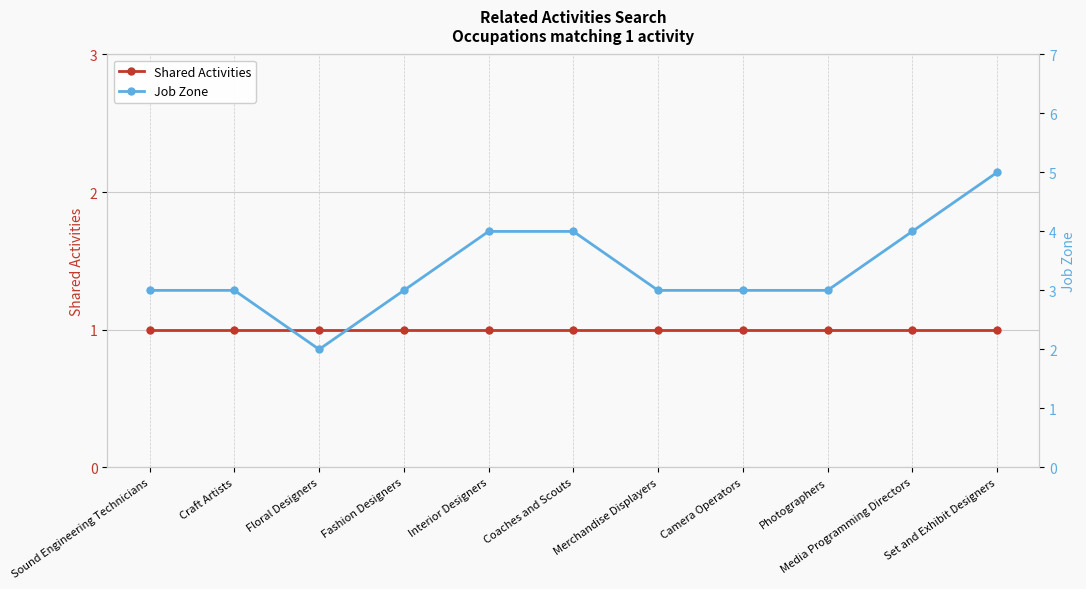

Rank the series at Camera Operators from lowest to highest value.

Shared Activities, Job Zone